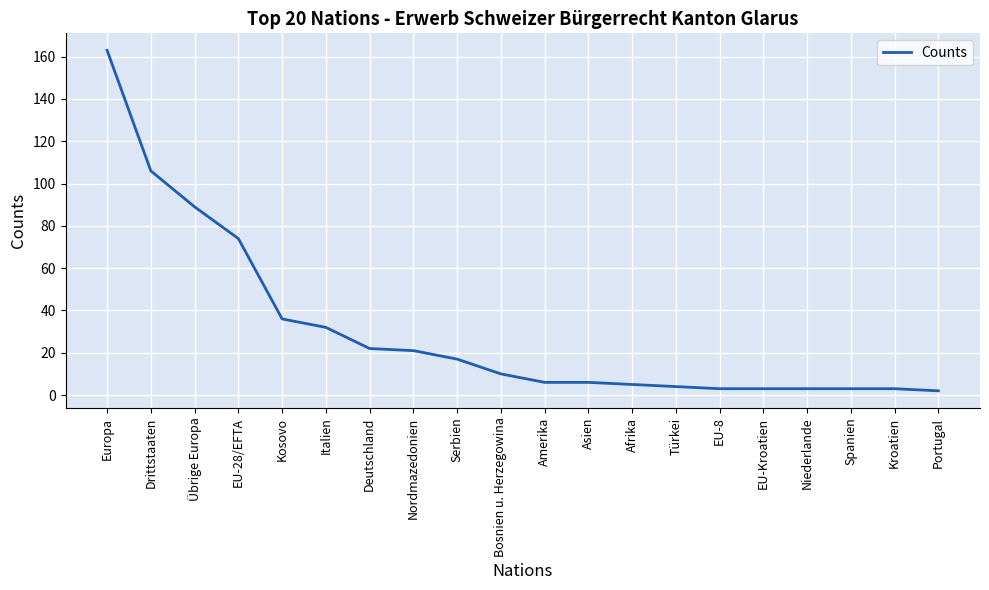

What is the maximum value shown in the chart?

163